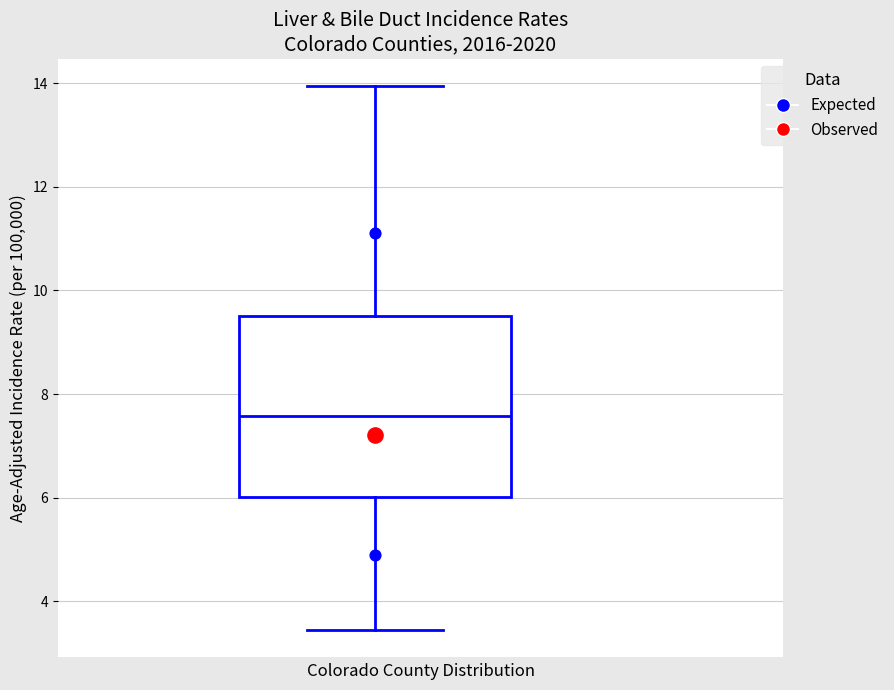

Where does the median line of the box sit on the y-axis? The values are not printed on the chart, so give them approximately, as read against the axis.

7.6